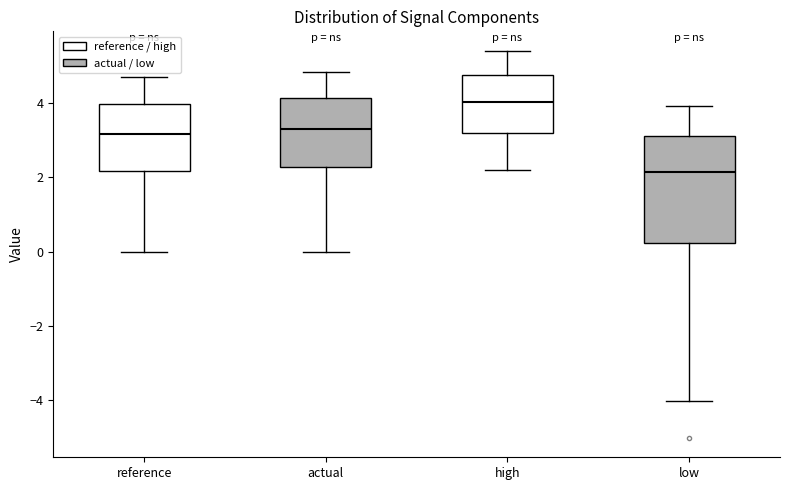

Reading left to right, transcribe this box plot: for each box, give where its median line is, the range the box spans, and where its two whiskers end, as read against the y-axis. The values are not printed on the chart, so give them approximately, as read against the axis.

reference: median 3.2, box 2.2 to 4.0, whiskers 0.0 to 4.8
actual: median 3.2, box 2.2 to 4.2, whiskers 0.0 to 4.8
high: median 4.0, box 3.2 to 4.8, whiskers 2.2 to 5.4
low: median 2.2, box 0.2 to 3.2, whiskers -4.0 to 4.0